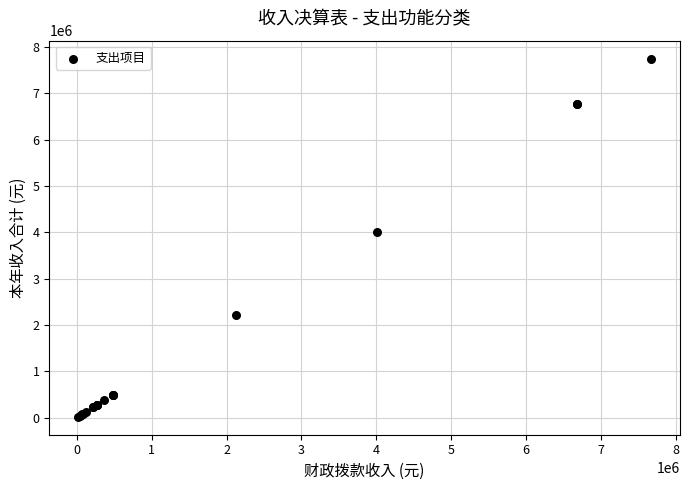

What Y value in the scatter plot is closest to 3881452?

4011811.0